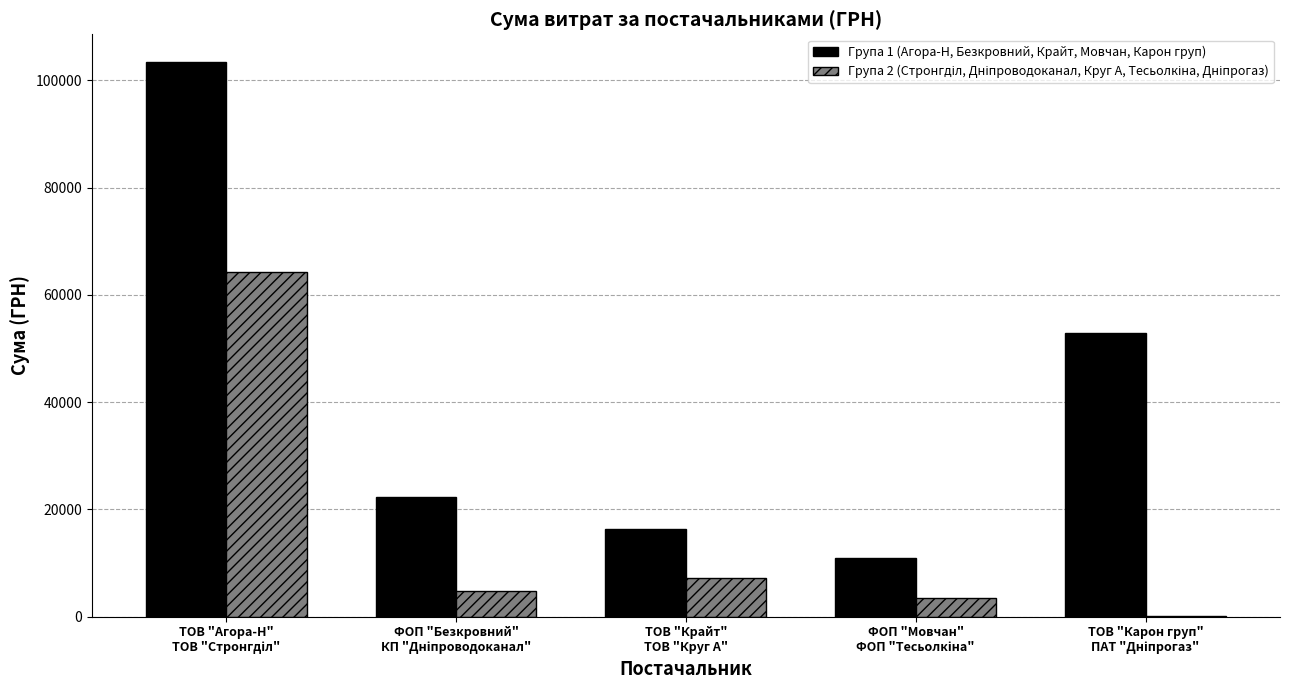

Which series has the largest total across all categories?

Група 1 (Агора-Н, Безкровний, Крайт, Мовчан, Карон груп)